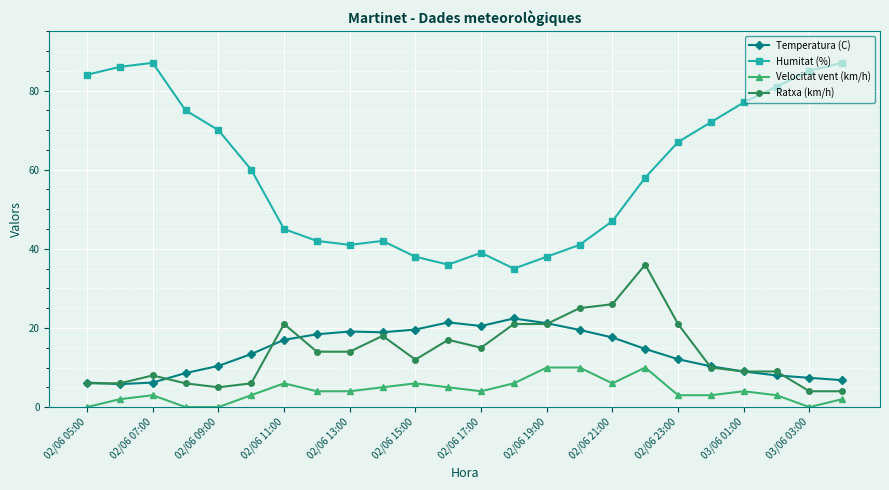

What is the value of the Velocitat vent (km/h) point at the 22nd from the left?

3.0